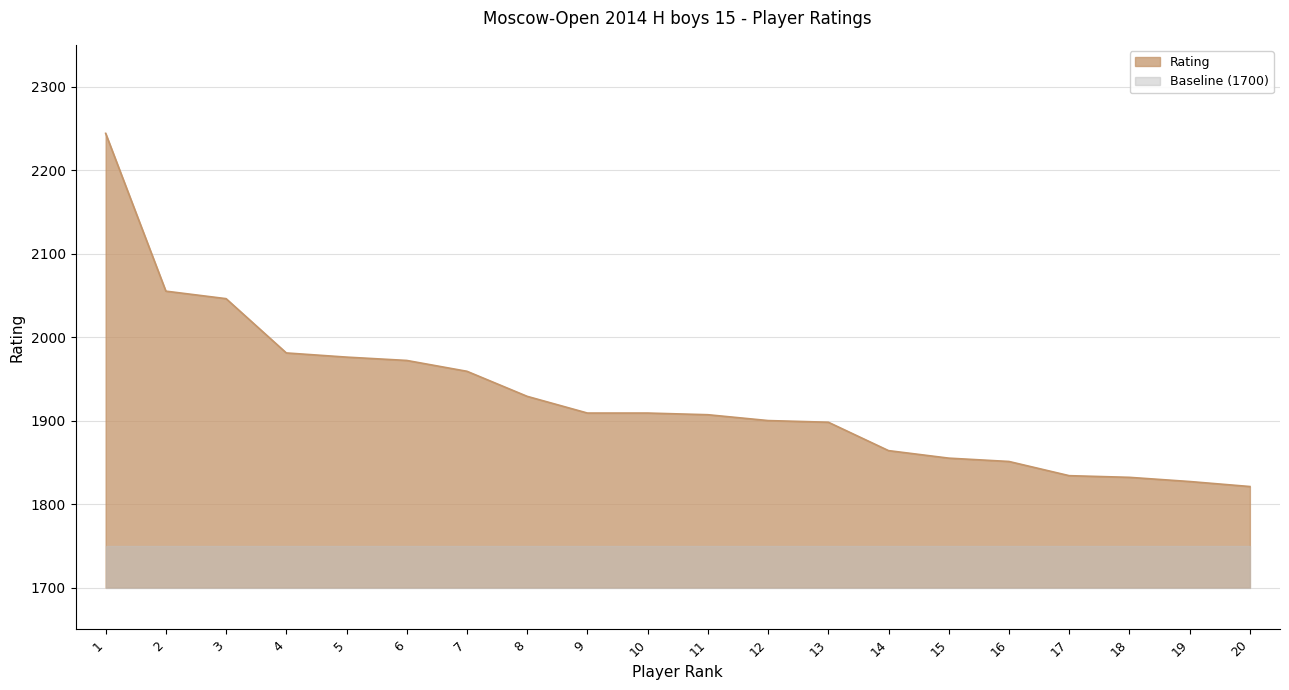

What is the value of the 6th point from the left?

1972